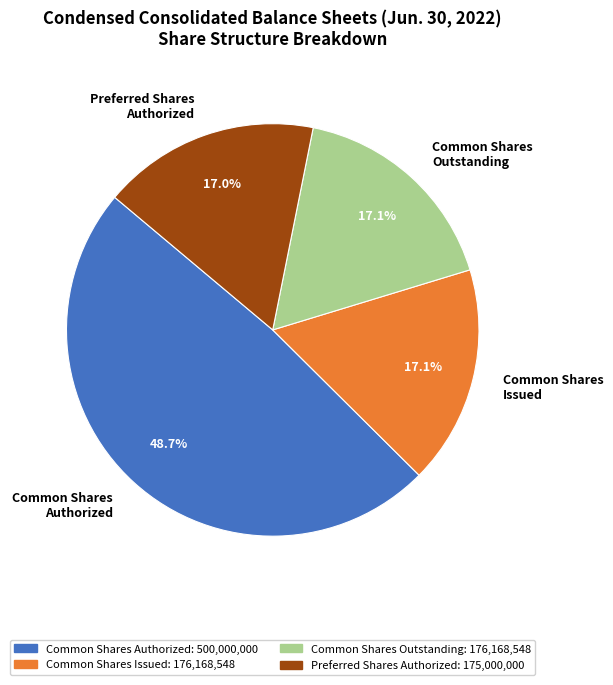

What percentage is NOT represented by Common Shares Authorized?

51.3%